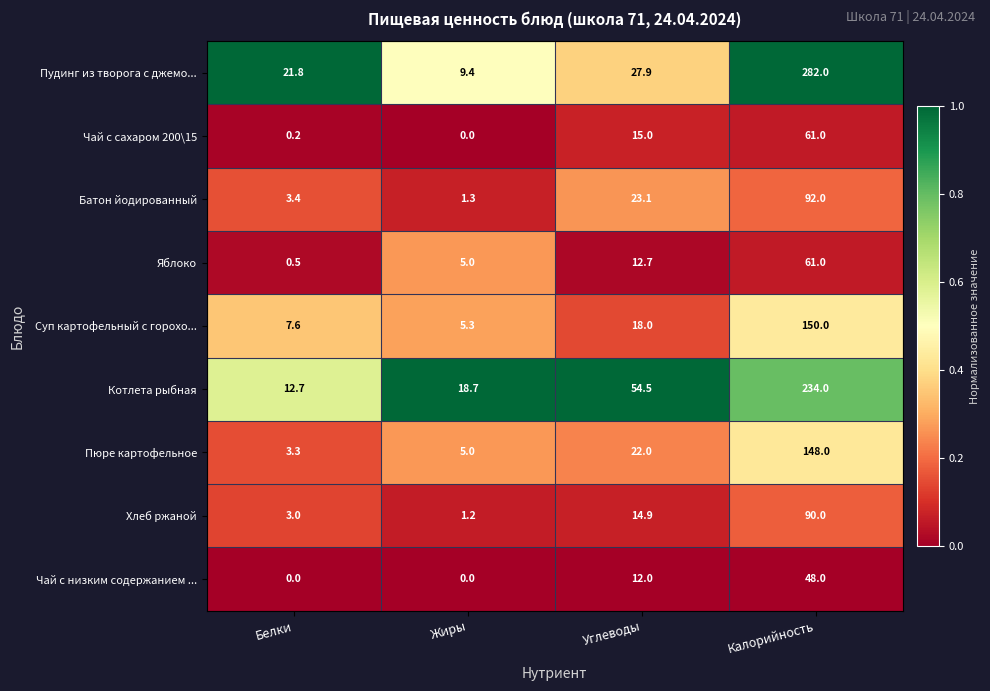

What is the difference between the maximum and minimum values in the Чай с низким содержанием ... series?

48.0